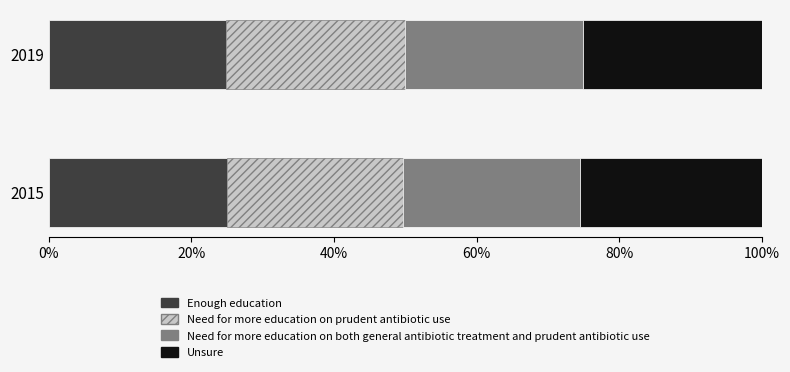

What is the total value across all series at 2019?

100.0